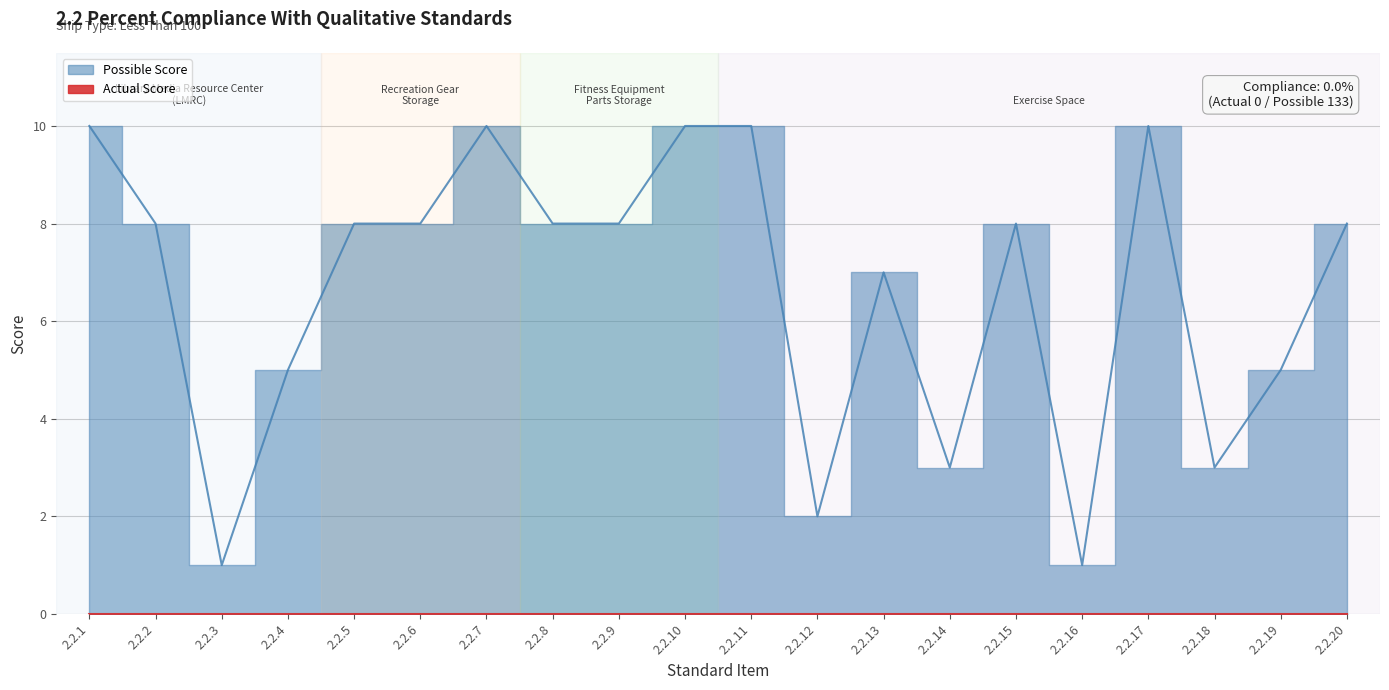

How many interior local peaks (higher than both neighbors) does the data have?

4